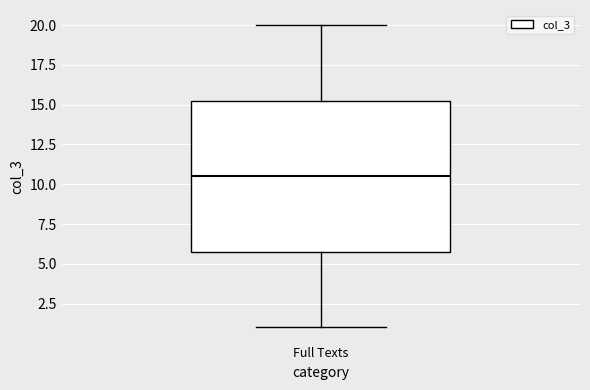

Transcribe this box plot: give where the median line is, the range the box spans, and where the two whiskers end, as read against the y-axis. The values are not printed on the chart, so give them approximately, as read against the axis.

median 10.5, box 6.0 to 15.5, whiskers 1.0 to 20.0